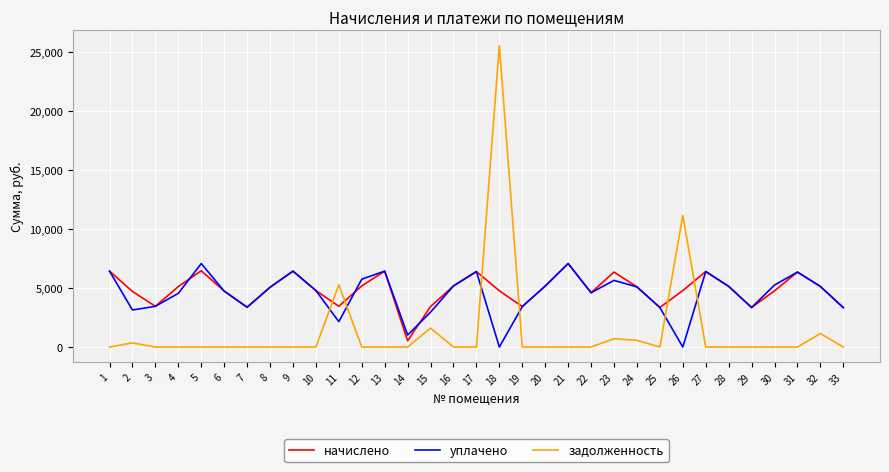

Where does the уплачено series first go above 5068?

1